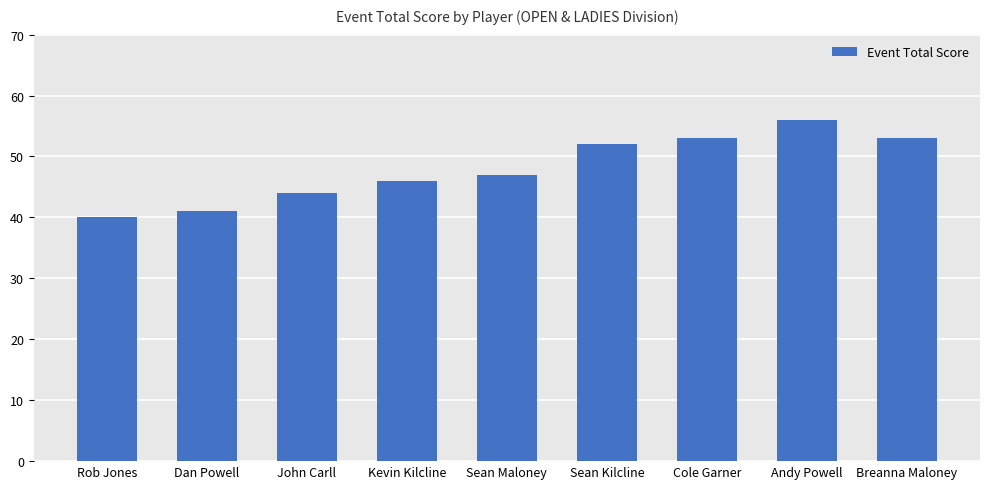

Read the value at Cole Garner, to the nearest 10.

50